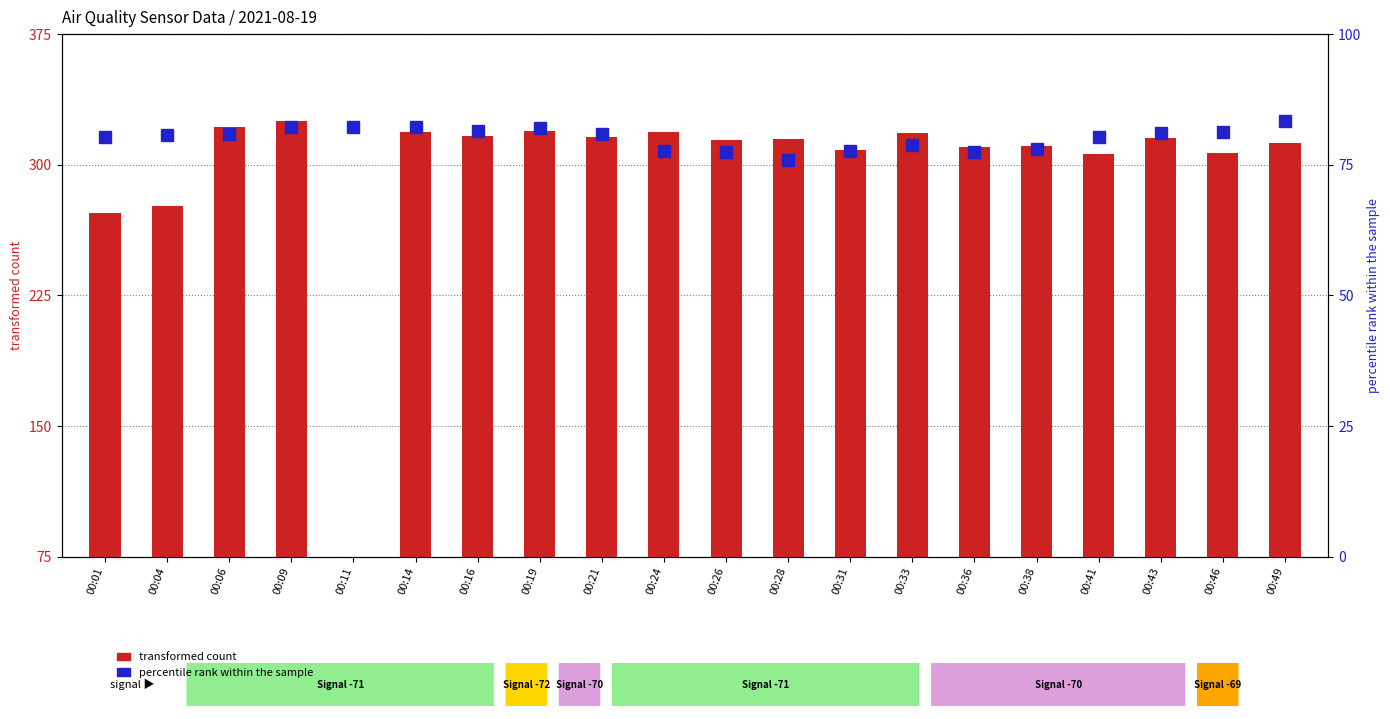

At how many categories does at least one series exceed 92?

19